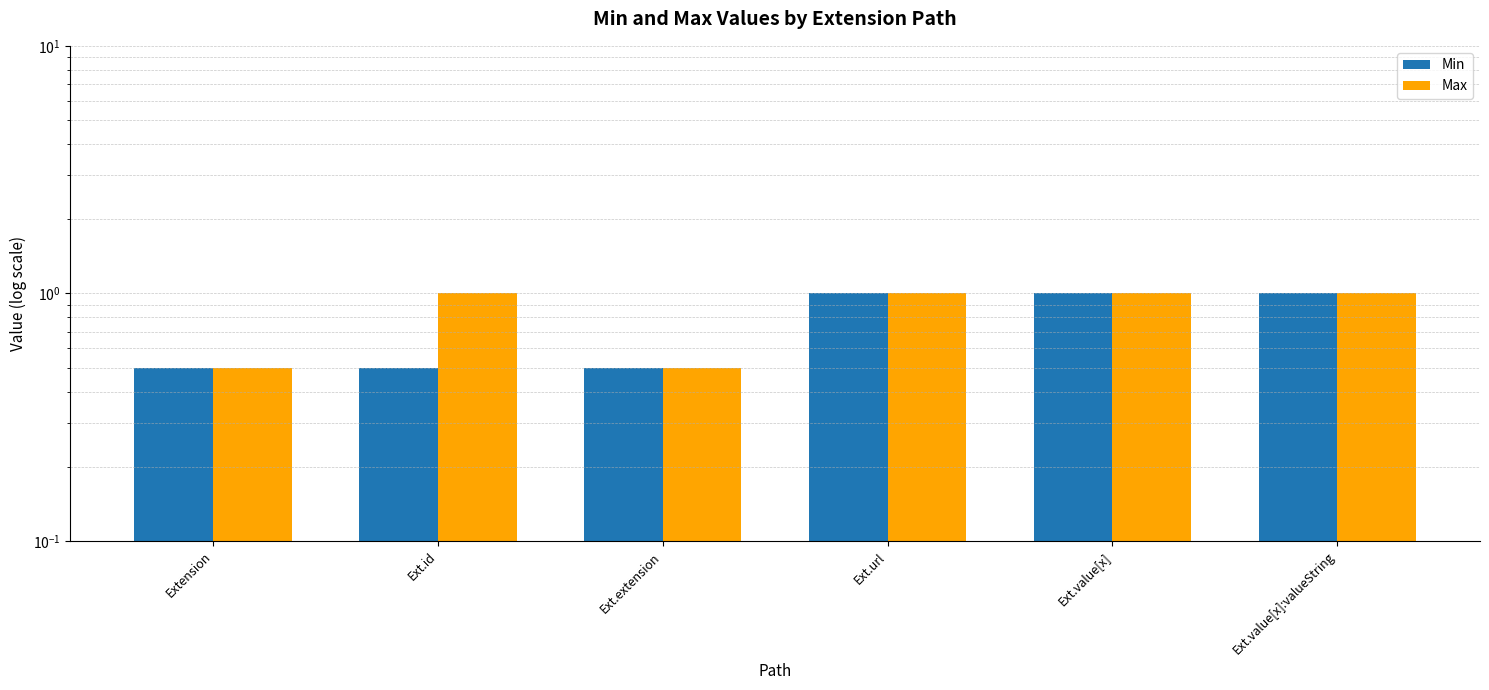

What is the sum of the Min values at Ext.url and Ext.value[x]:valueString?

2.0